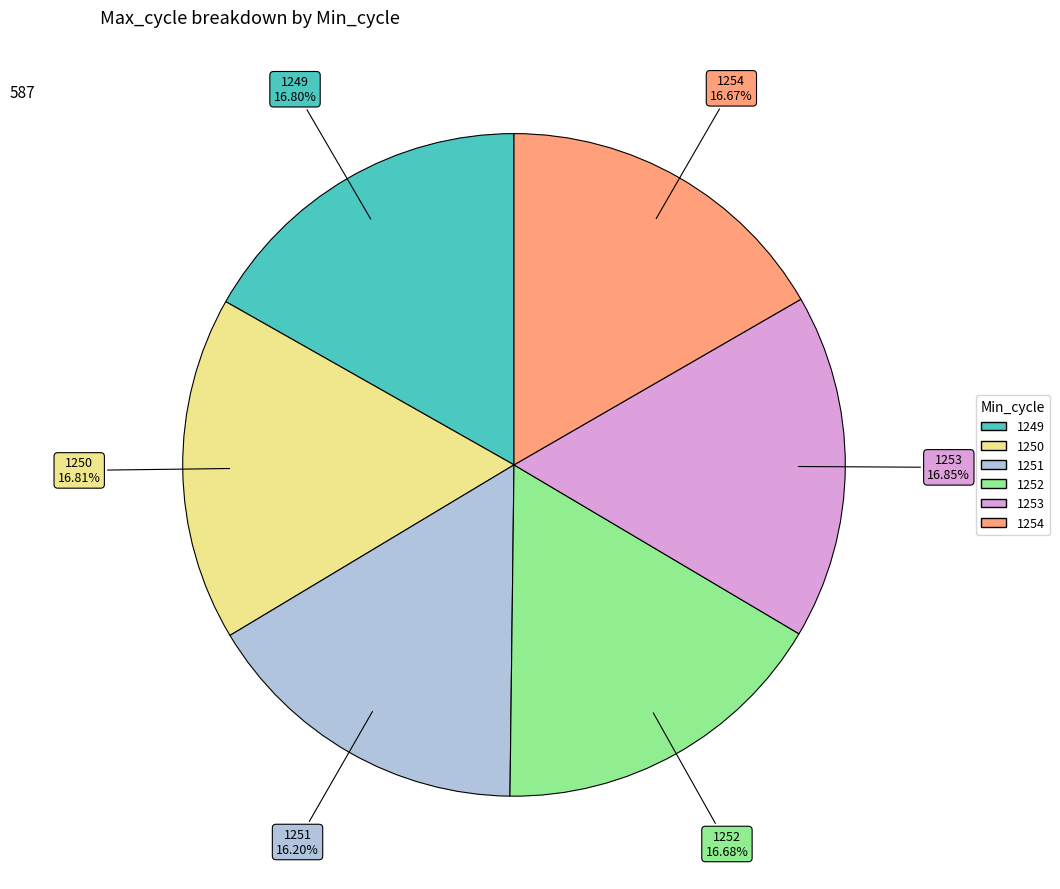

Approximately how many times larger is the value at 1250 compared to 1249?

1.0